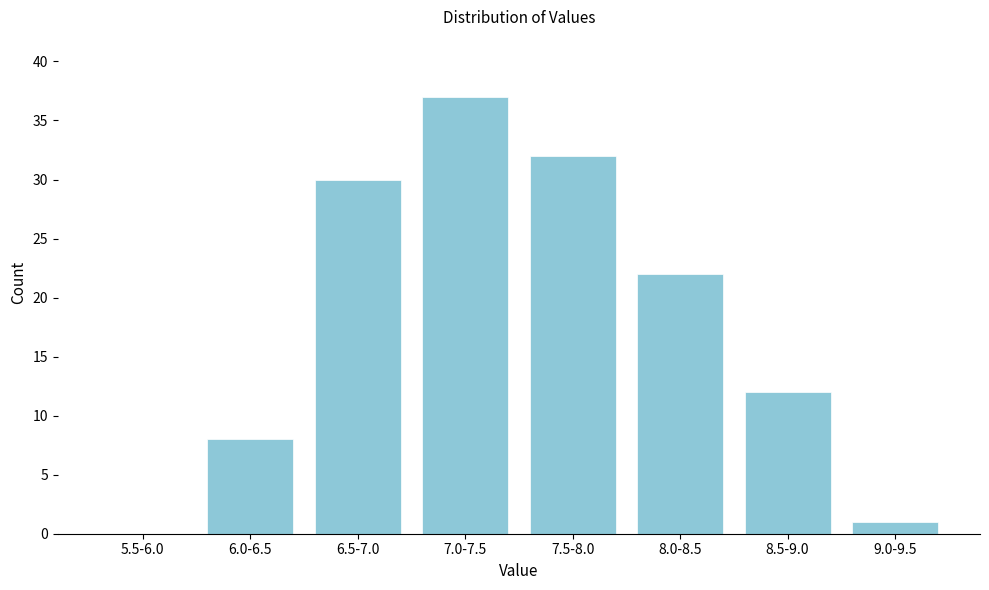

Reading right to left, list all the values displayed in this chart.

9.0-9.5=1	8.5-9.0=12	8.0-8.5=22	7.5-8.0=32	7.0-7.5=37	6.5-7.0=30	6.0-6.5=8	5.5-6.0=0